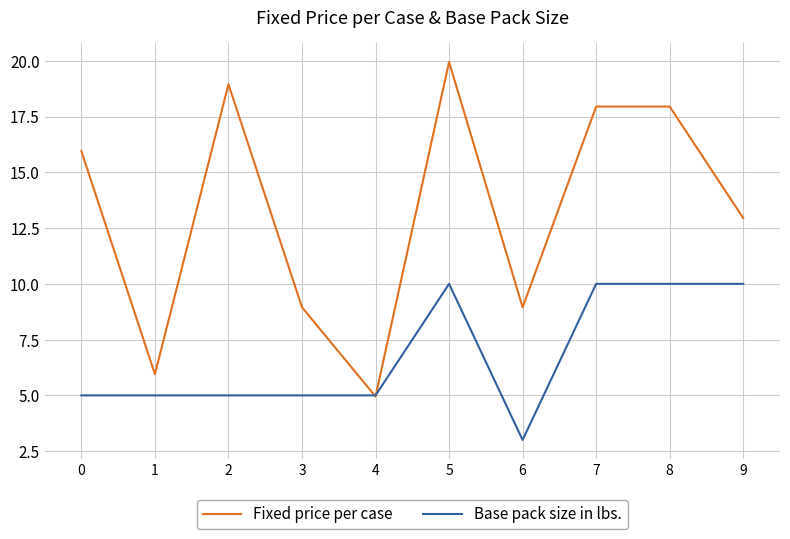

Rank the series at 5 from highest to lowest value.

Fixed price per case, Base pack size in lbs.